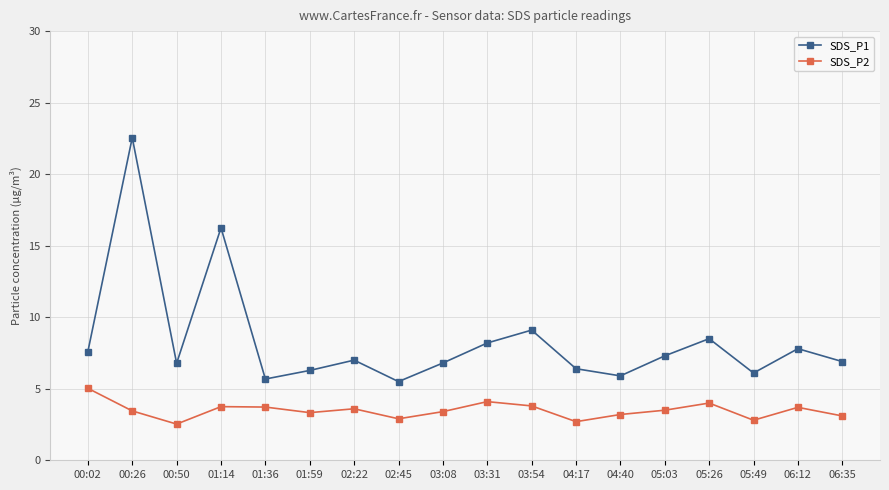

Is this an area chart (filled region under the line)?

No